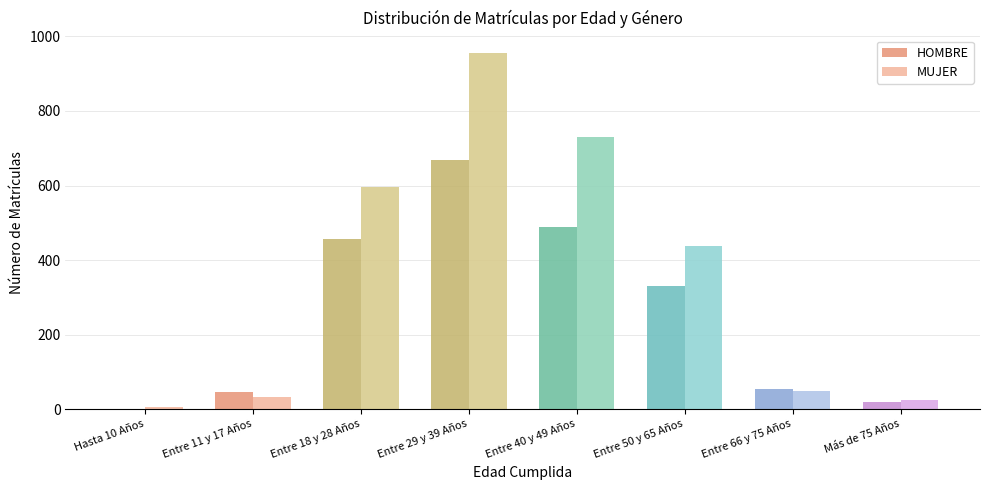

The value of HOMBRE at Entre 40 y 49 Años is 489. True or false?

True